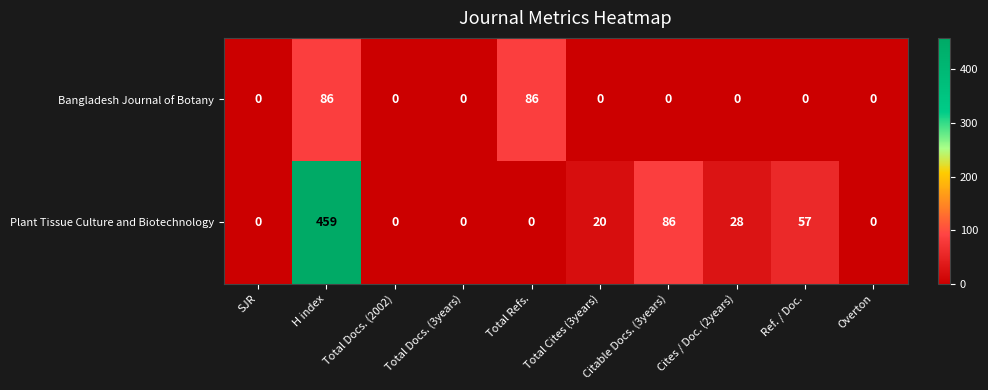

What is the total value across all series at Cites / Doc. (2years)?

28